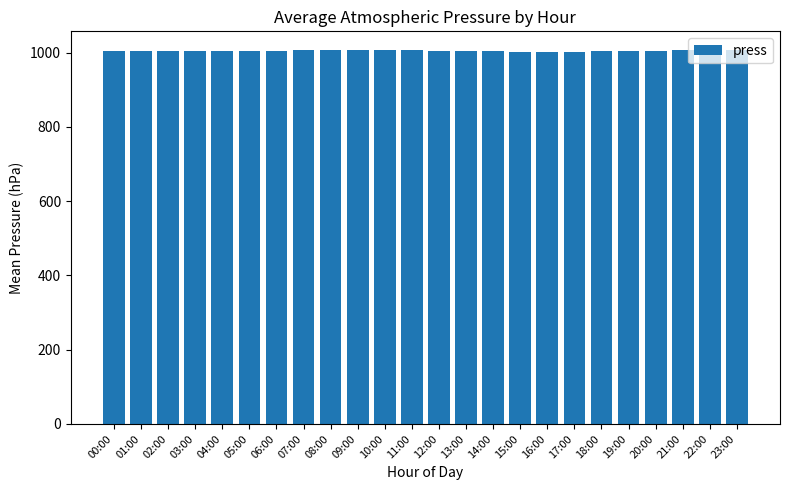

The chart shows a value of 1746.2 at 23:00. True or false?

False